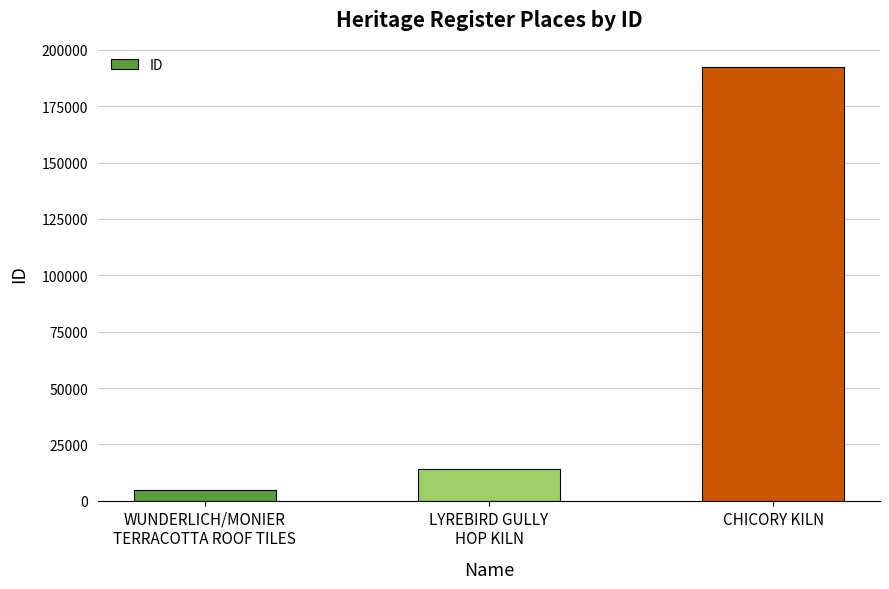

Where is the data nearest to the value 98466?

LYREBIRD GULLY
HOP KILN